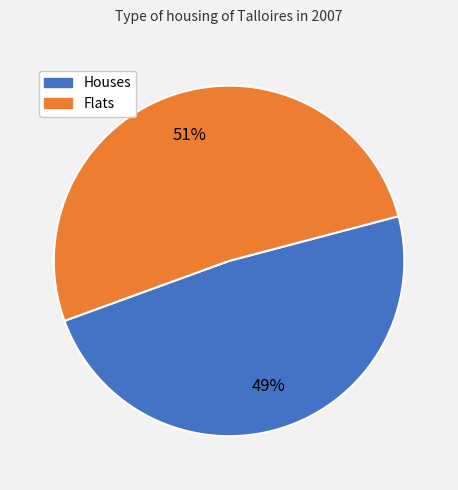

Does any single category account for the majority?

Yes